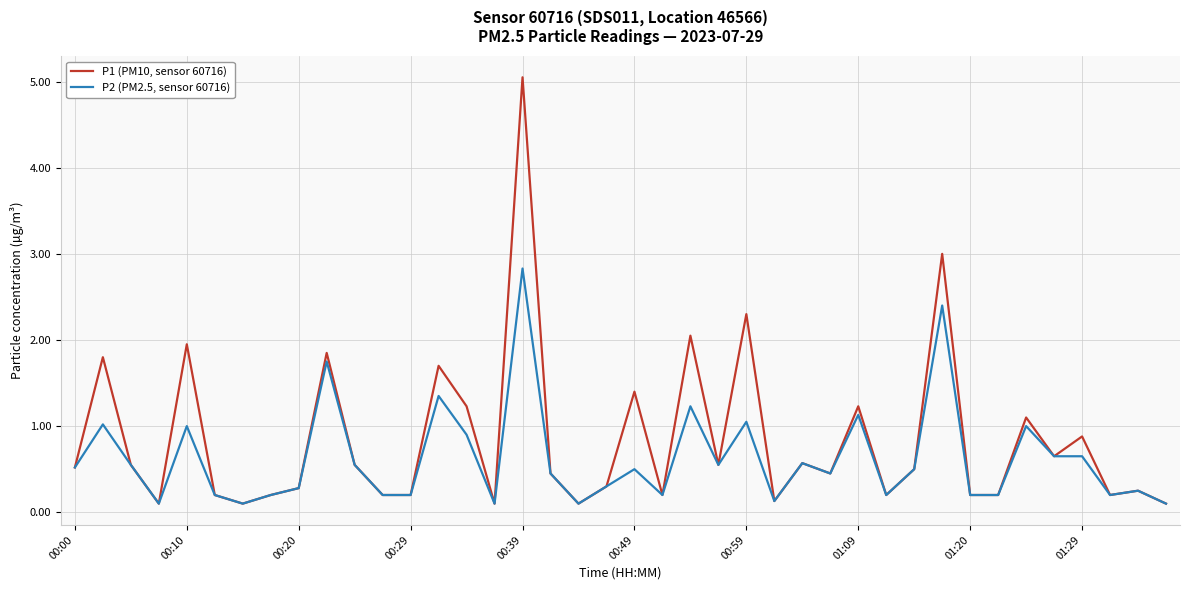

Which series has the largest range (max minus min)?

P1 (PM10, sensor 60716)